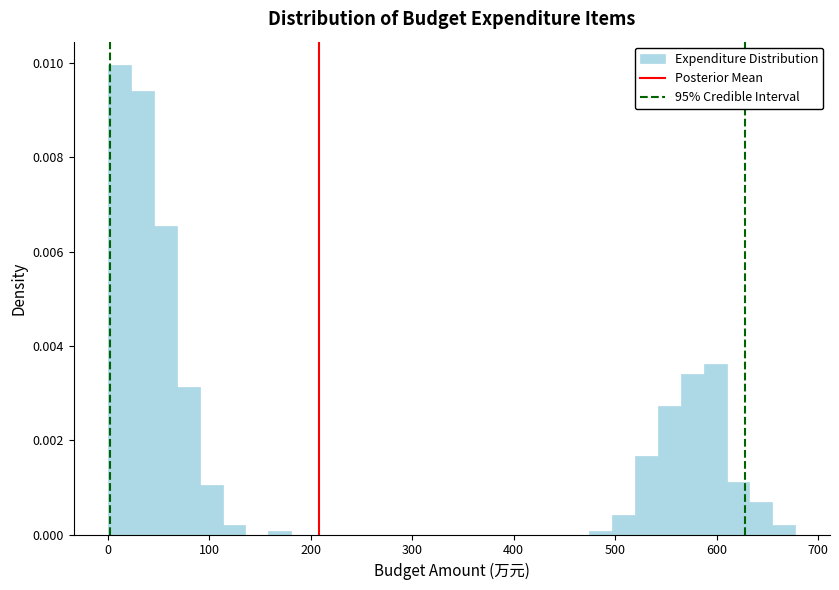

Around what value on the x-axis is the tallest bar? Give the approximate position of its centre, as read against the axis.

10